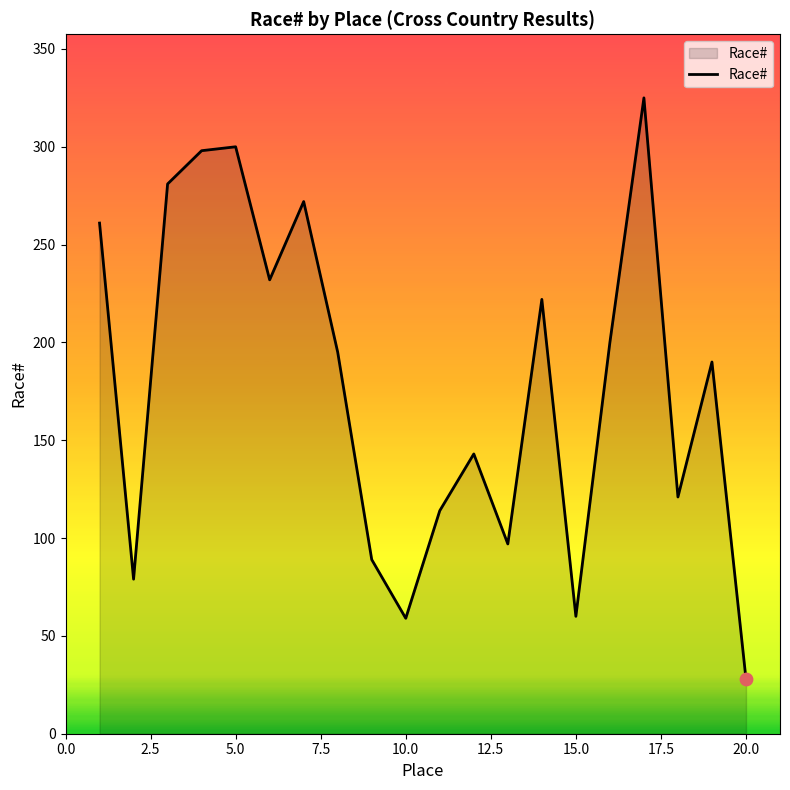

What is the difference between the maximum and minimum values?

297